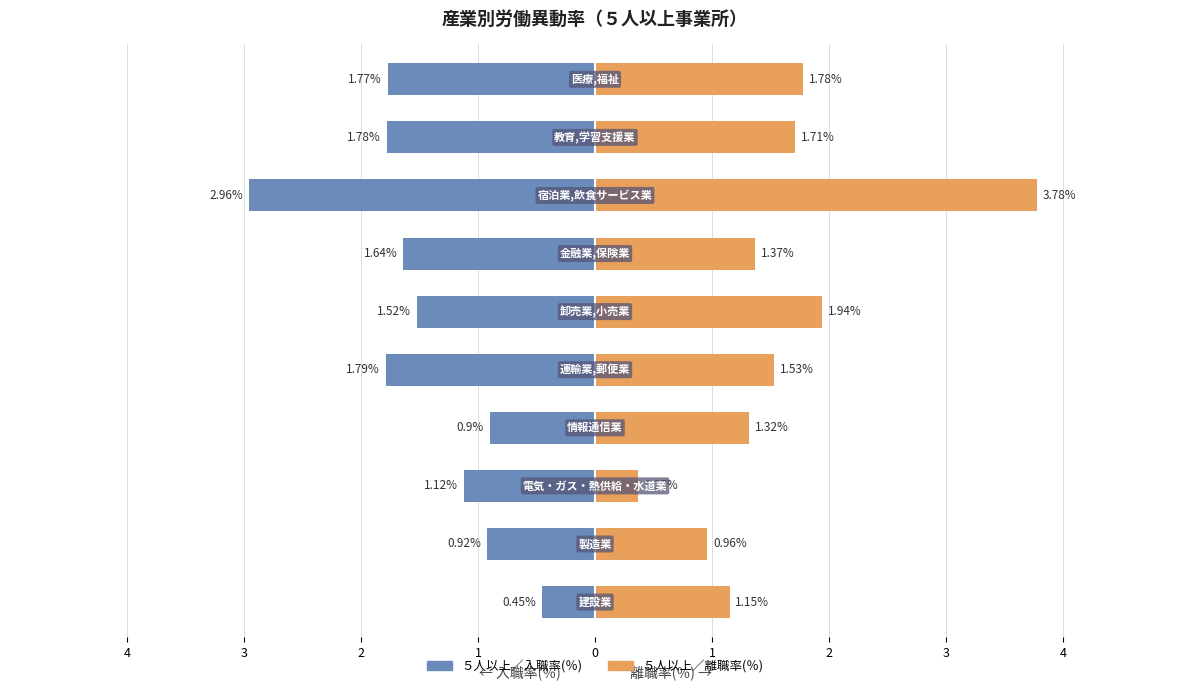

How many series are shown in this chart?

2